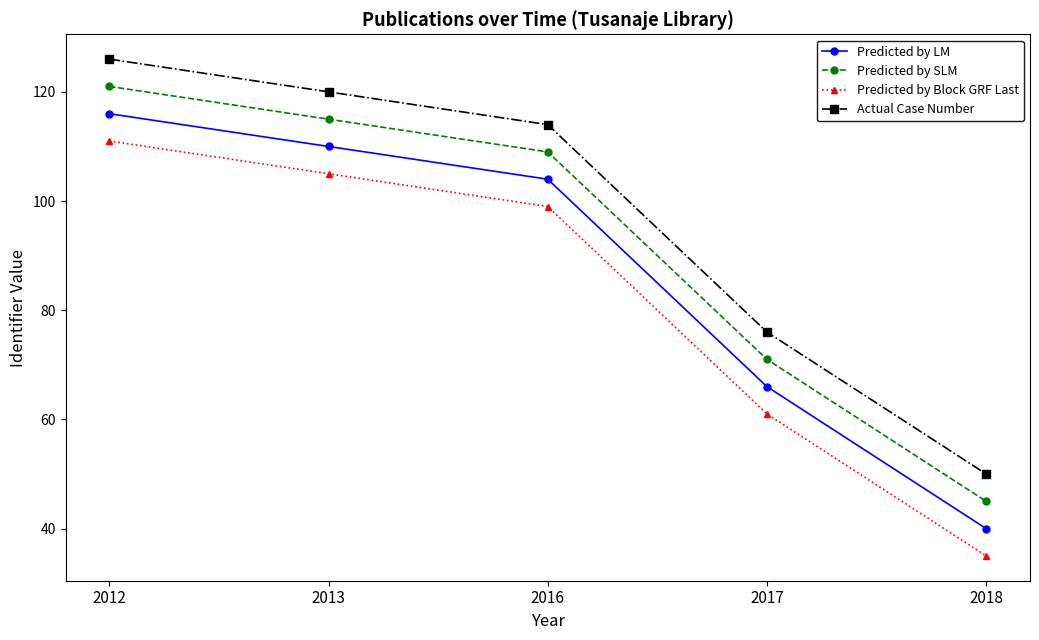

What is the average value of the Actual Case Number series?

97